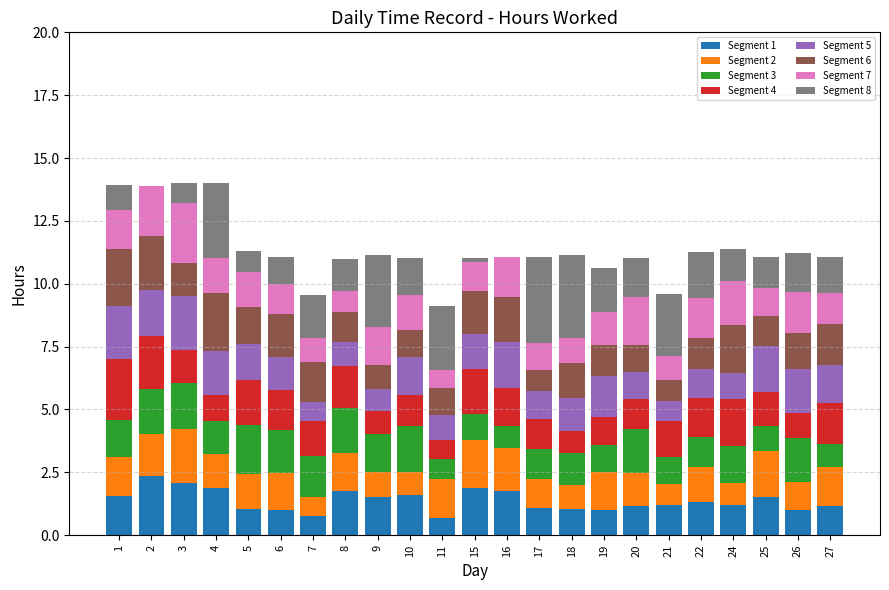

What is the highest value of the Segment 1 series?

2.4